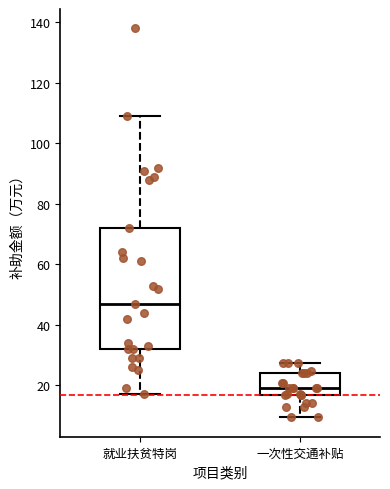

Reading left to right, read every box against the y-axis: the position of its median line, the range the box covers, and the ends of its whiskers. The values are not printed on the chart, so give them approximately, as read against the axis.

就业扶贫特岗: median 48, box 32 to 72, whiskers 18 to 110
一次性交通补贴: median 20, box 16 to 24, whiskers 10 to 28